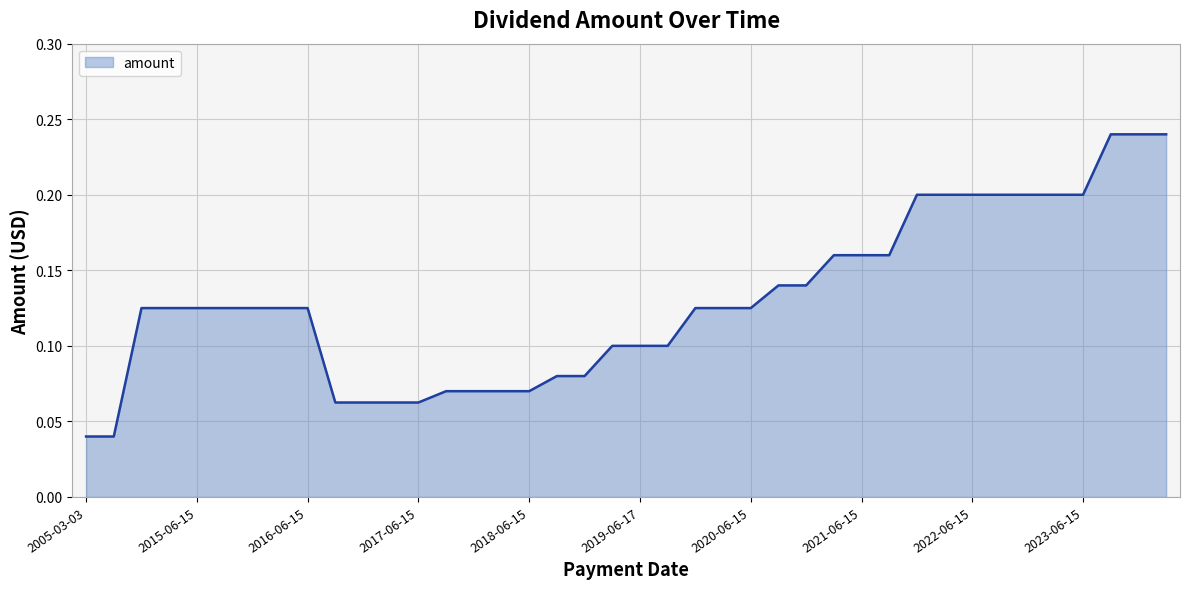

What is the sum of all values?

5.2